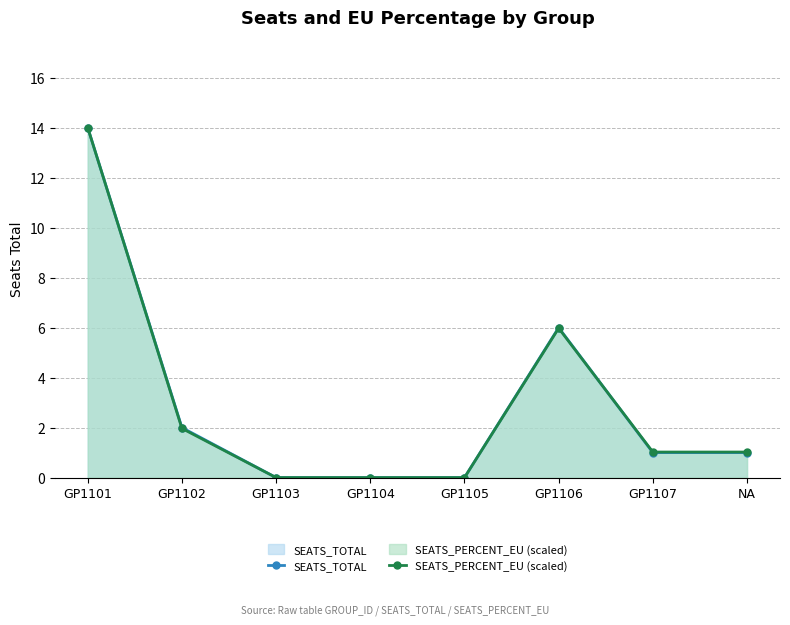

List the series in order of their overall mean, lowest first.

SEATS_PERCENT_EU (scaled), SEATS_TOTAL